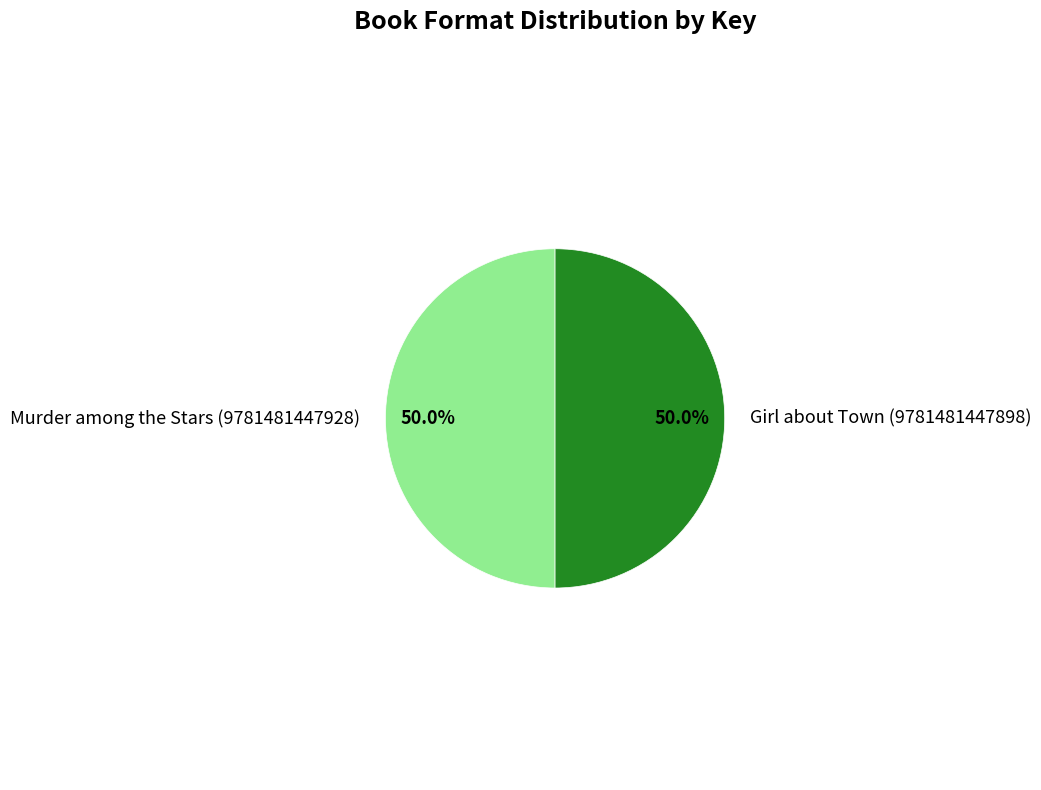

To the nearest percent, what percentage of the pie is Girl about Town (9781481447898)?

50%